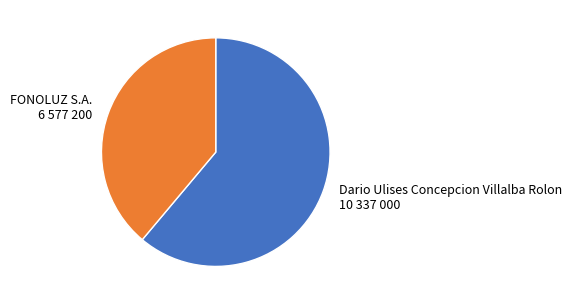

Is it true that Dario Ulises Concepcion Villalba Rolon is 61% of the pie?

True